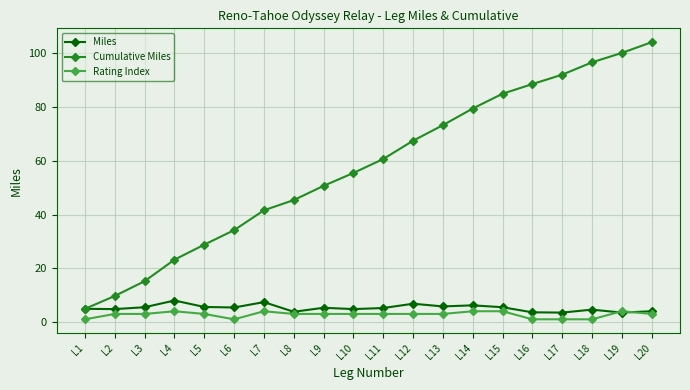

Which series has the largest total across all categories?

Cumulative Miles